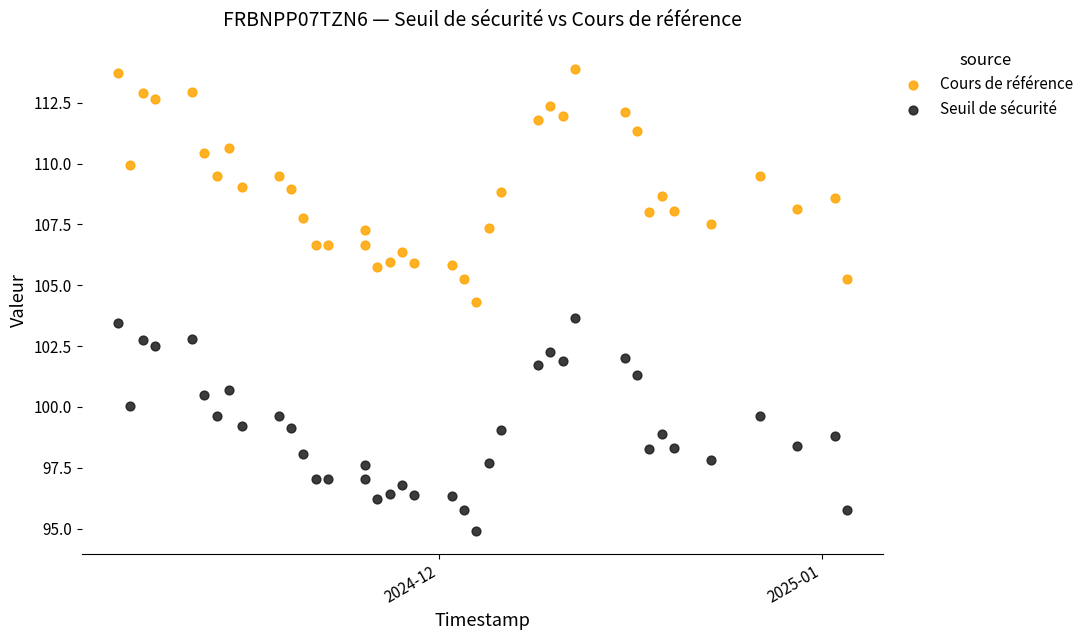

What are all the series names shown in the legend?

Cours de référence, Seuil de sécurité